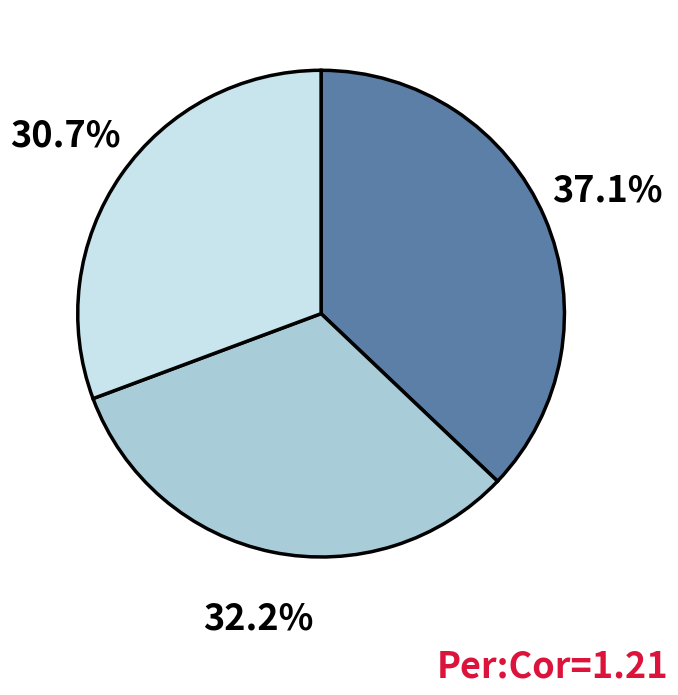

Is there a majority slice in this chart?

No